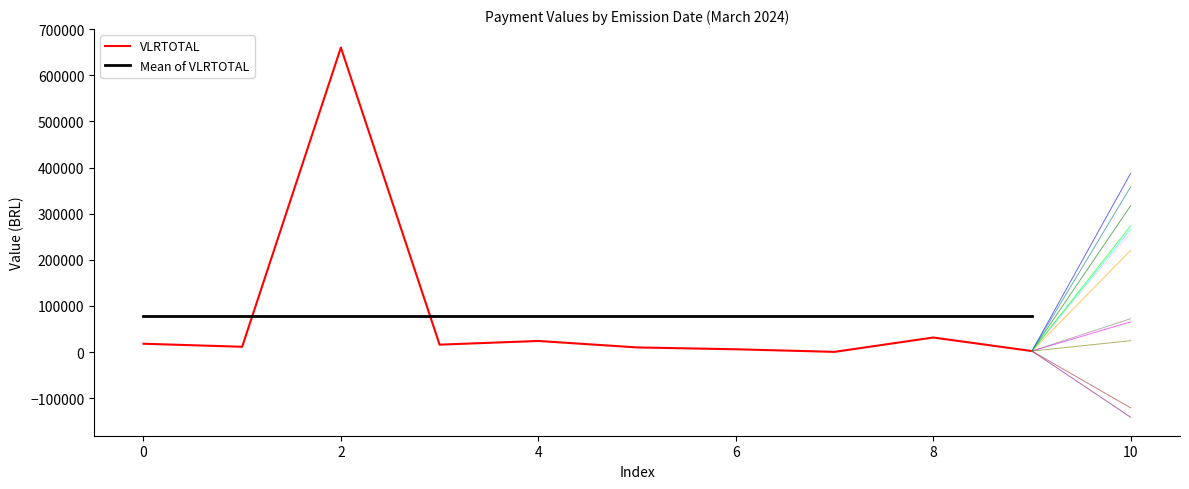

What is the lowest value of the Mean of VLRTOTAL series?

77966.2